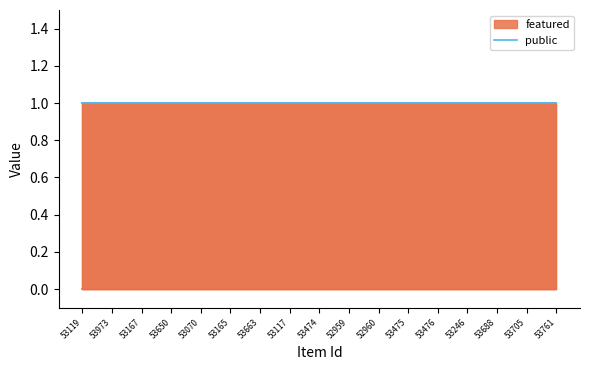

Count the number of data series in this chart.

2